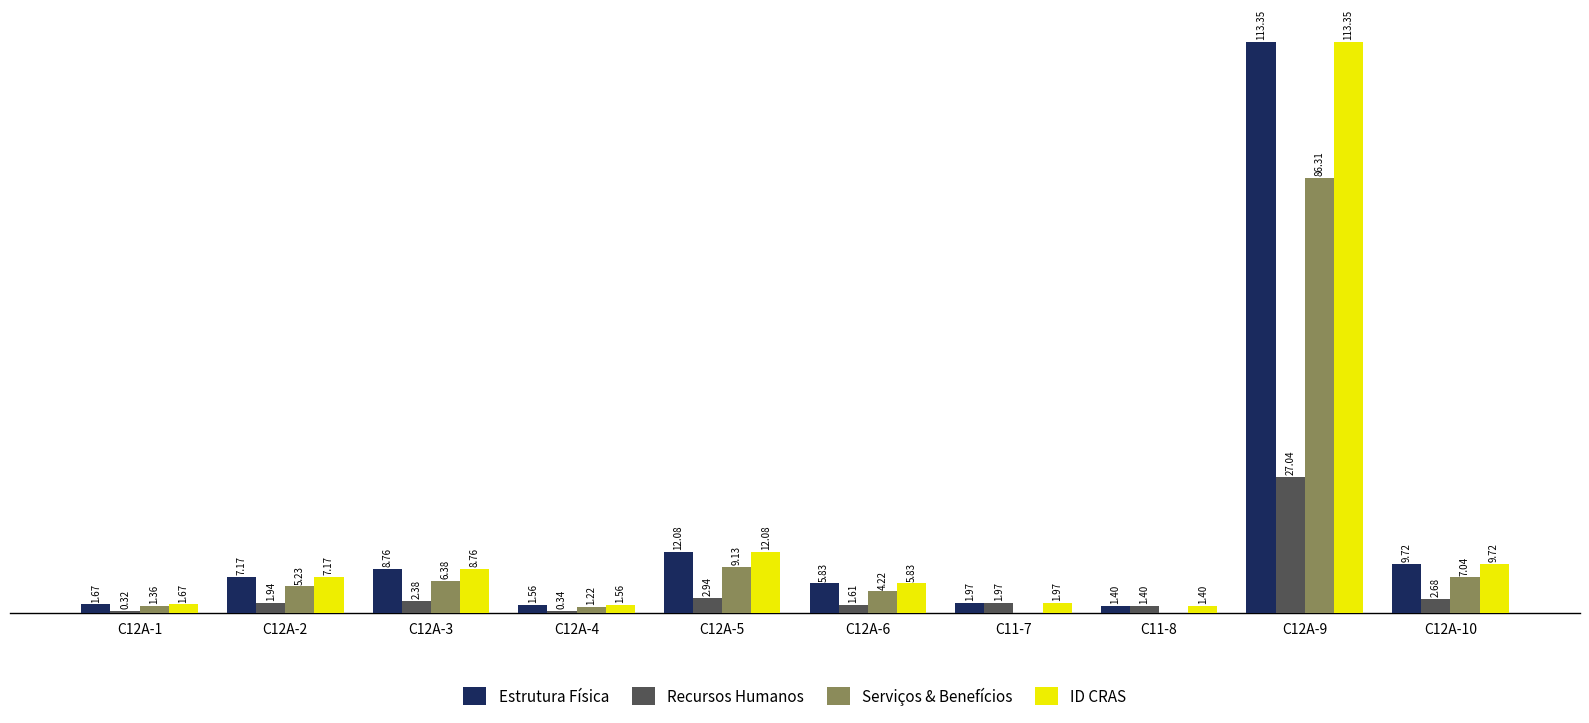

At which category is the sum across all series the highest?

C12A-9